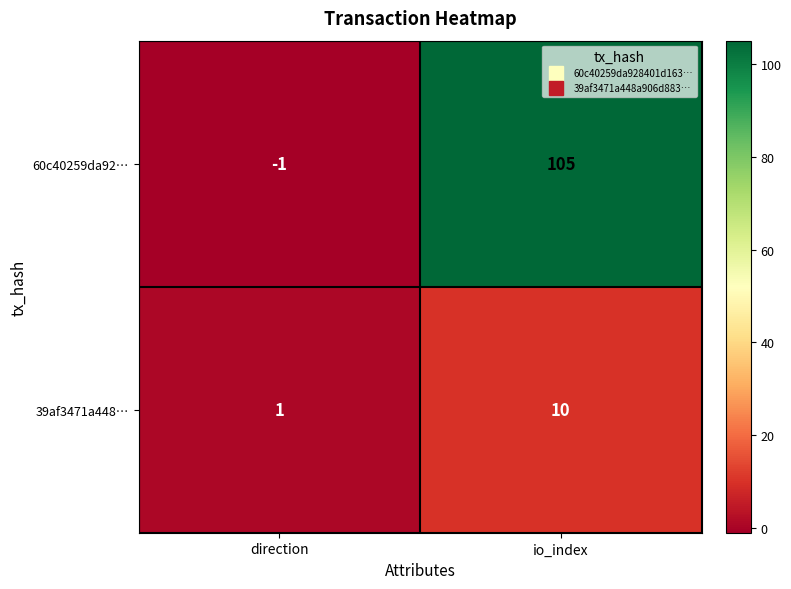

At which category is the sum across all series the highest?

io_index